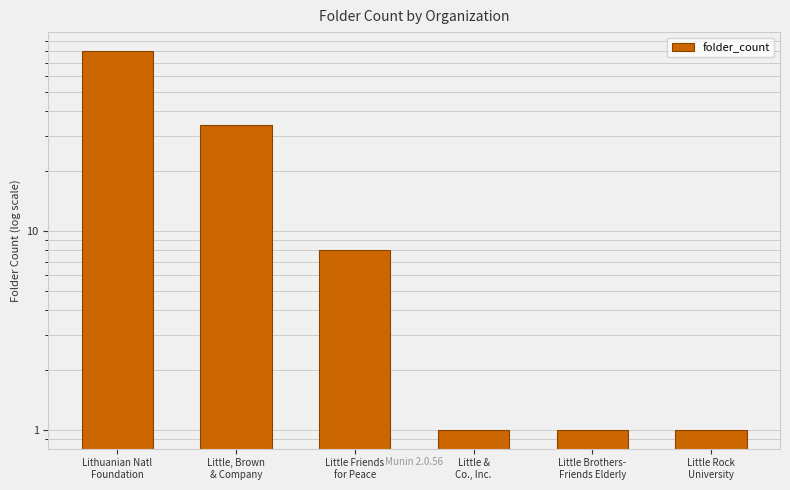

What is the average value?

21